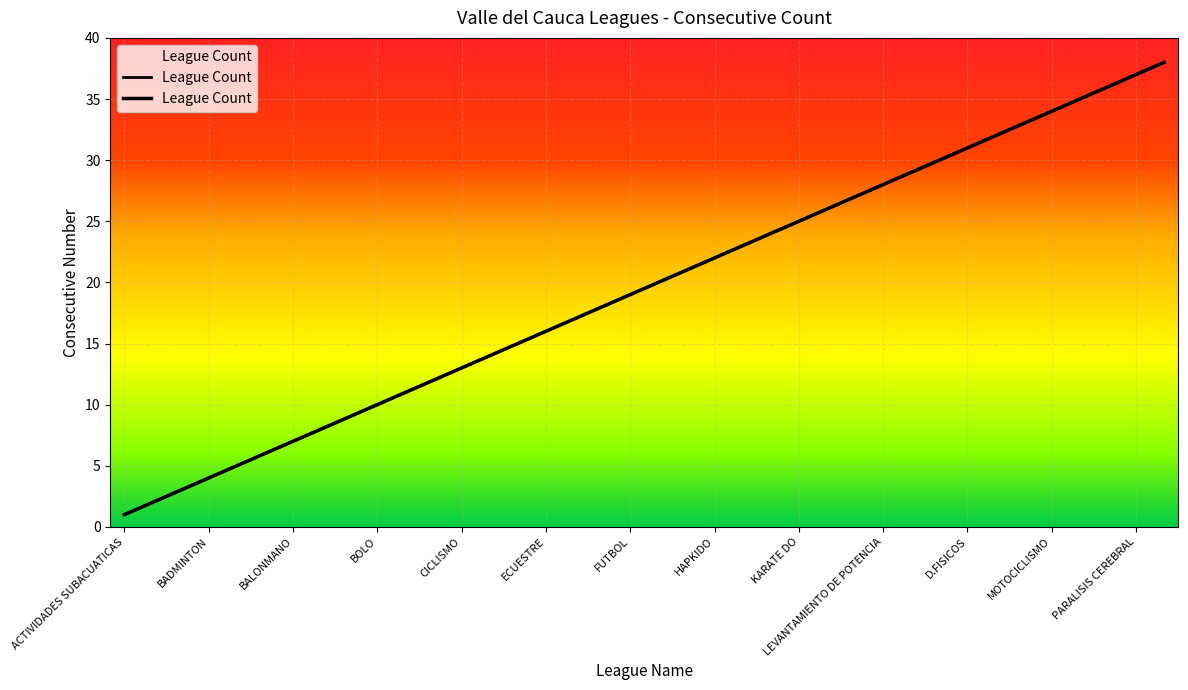

What is the label of the 9th point from the right?

SAMBO